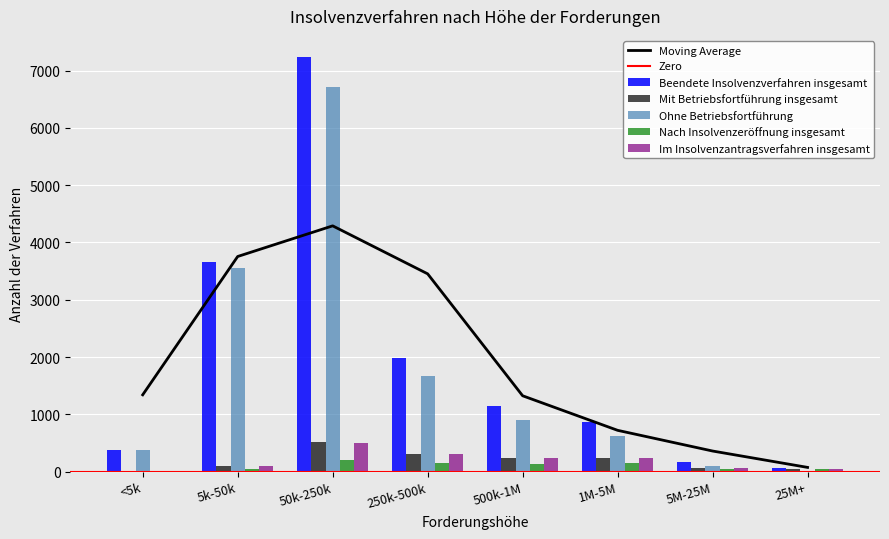

Which category has the highest value in the Im Insolvenzantragsverfahren insgesamt series?

50k-250k